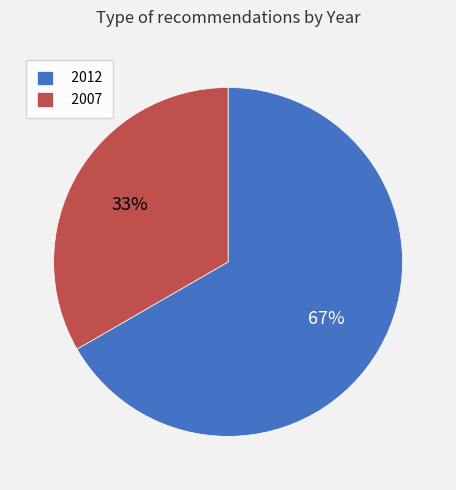

Between 2012 and 2007, which is larger?

2012